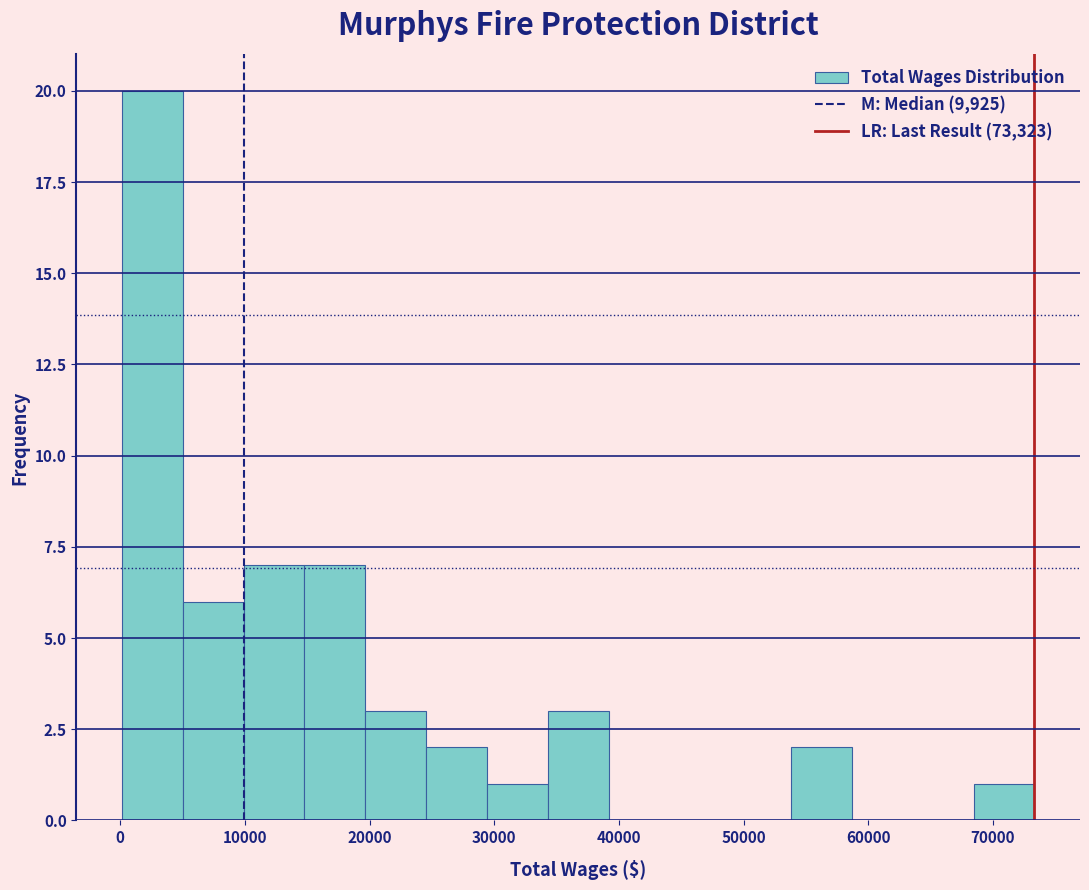

Reading left to right, list every bar in this chart as the range it spans on the x-axis followed by its height. Neither the bar edges nor the heights are printed on the chart, so give them approximately, as read against the axes.

0 to 5000: 20
5000 to 10000: 6
10000 to 15000: 7
15000 to 20000: 7
20000 to 25000: 3
25000 to 29000: 2
29000 to 34000: 1
34000 to 39000: 3
39000 to 44000: 0
44000 to 49000: 0
49000 to 54000: 0
54000 to 59000: 2
59000 to 64000: 0
64000 to 68000: 0
68000 to 73000: 1